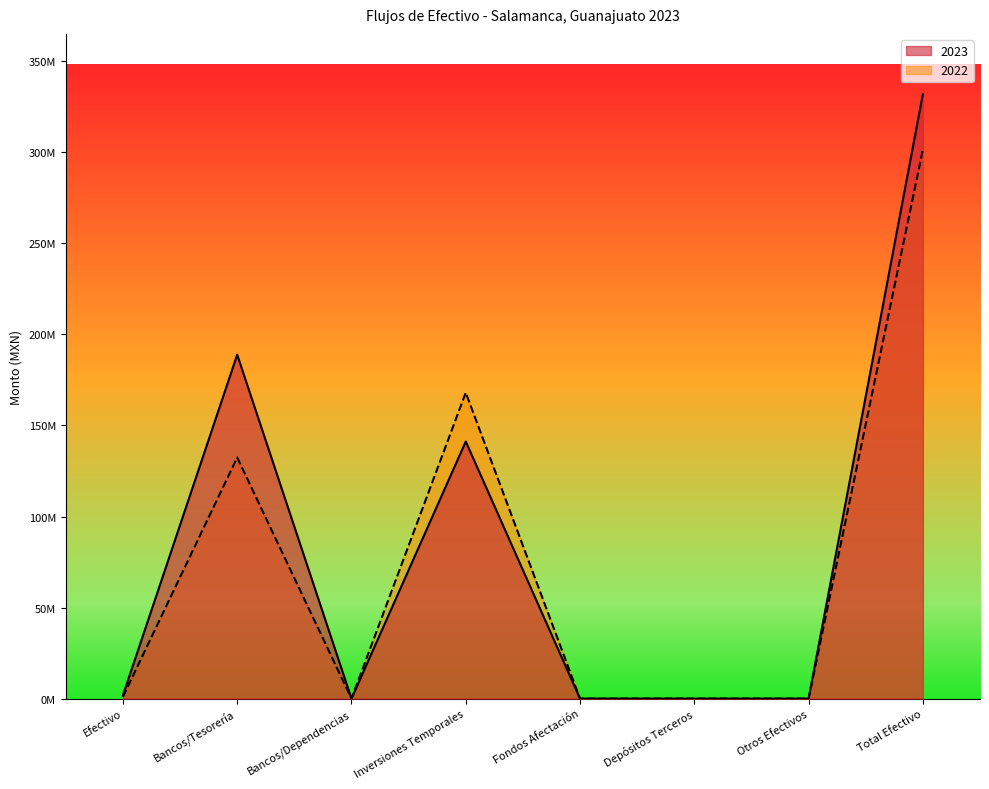

How many data points in 2022 are above 977938?

4